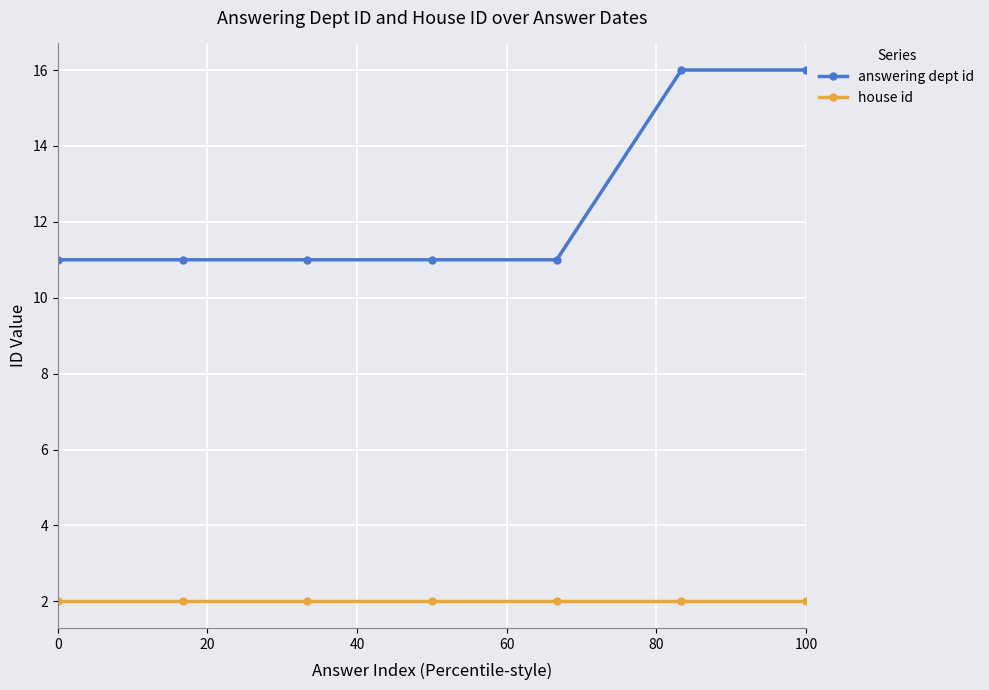

Does the chart have visible grid lines?

Yes